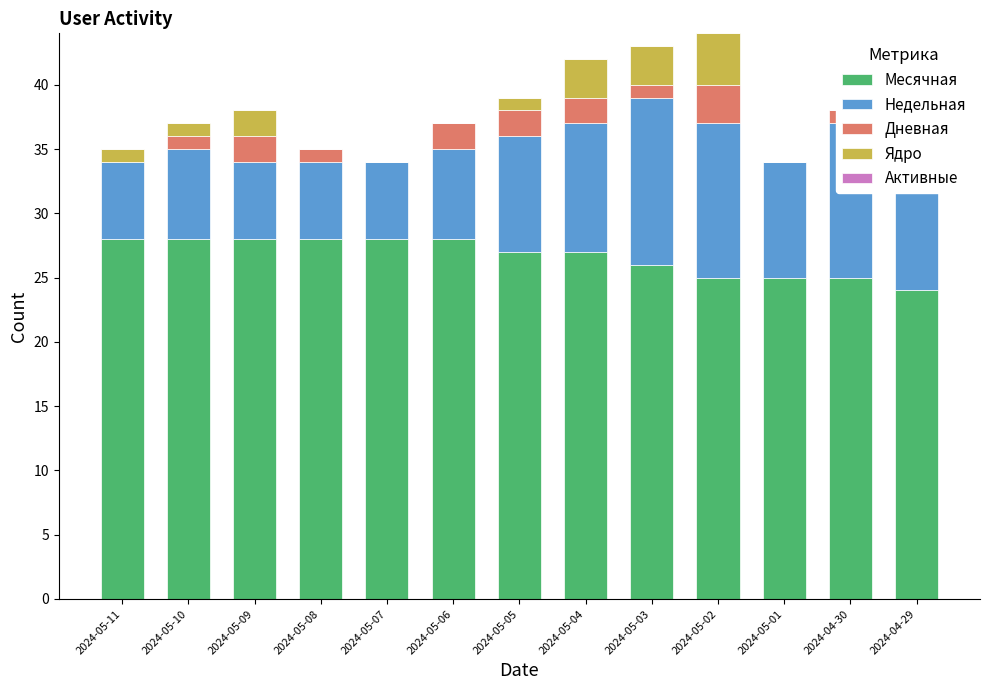

At 2024-05-06, list the series in order from smallest to largest.

Ядро, Активные, Дневная, Недельная, Месячная